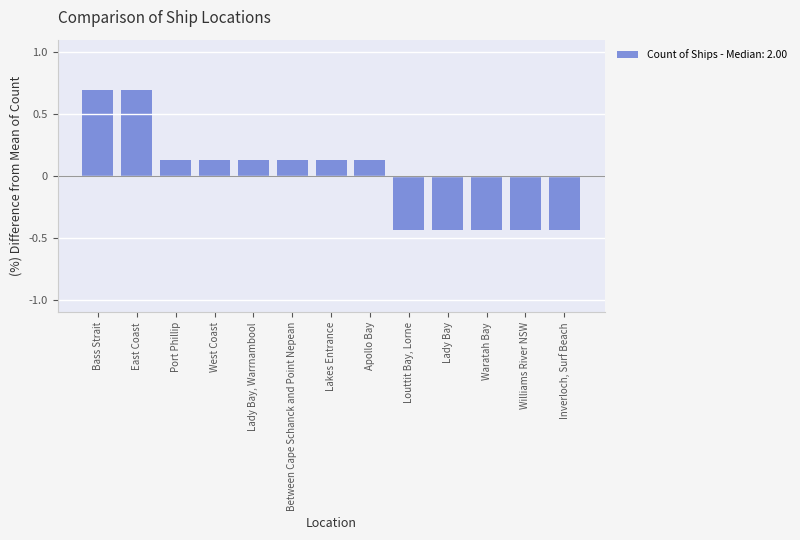

Does the chart contain stacked bars?

No